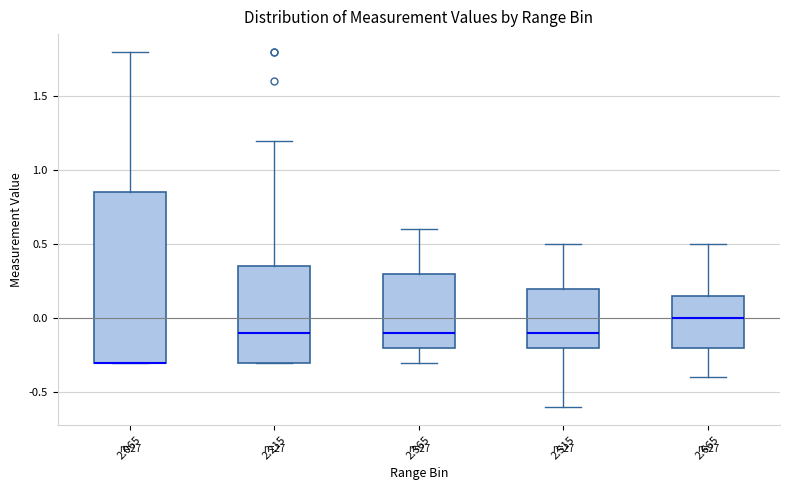

Reading left to right, transcribe this box plot: for each box, give where its median line is, the range the box spans, and where its two whiskers end, as read against the y-axis. The values are not printed on the chart, so give them approximately, as read against the axis.

2.065: median -0.30 (drawn on the box's lower edge), box -0.30 to 0.85, whiskers -0.30 to 1.80
2.215: median -0.10, box -0.30 to 0.35, whiskers -0.30 to 1.20
2.365: median -0.10, box -0.20 to 0.30, whiskers -0.30 to 0.60
2.515: median -0.10, box -0.20 to 0.20, whiskers -0.60 to 0.50
2.665: median 0.00, box -0.20 to 0.15, whiskers -0.40 to 0.50